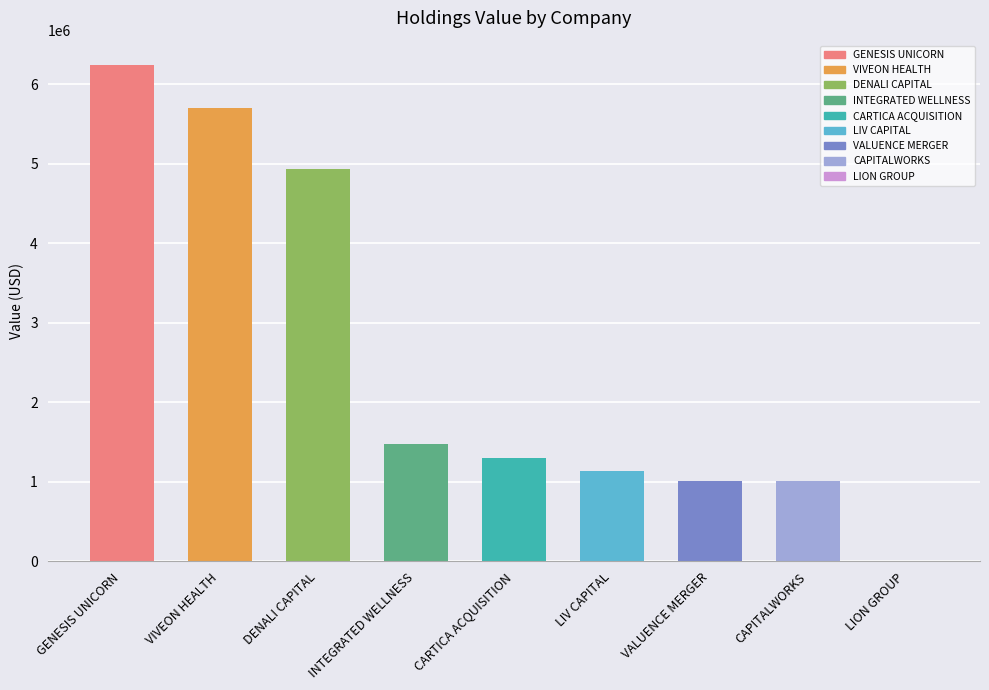

Approximately how many times larger is the value at VIVEON HEALTH compared to CAPITALWORKS?

5.6